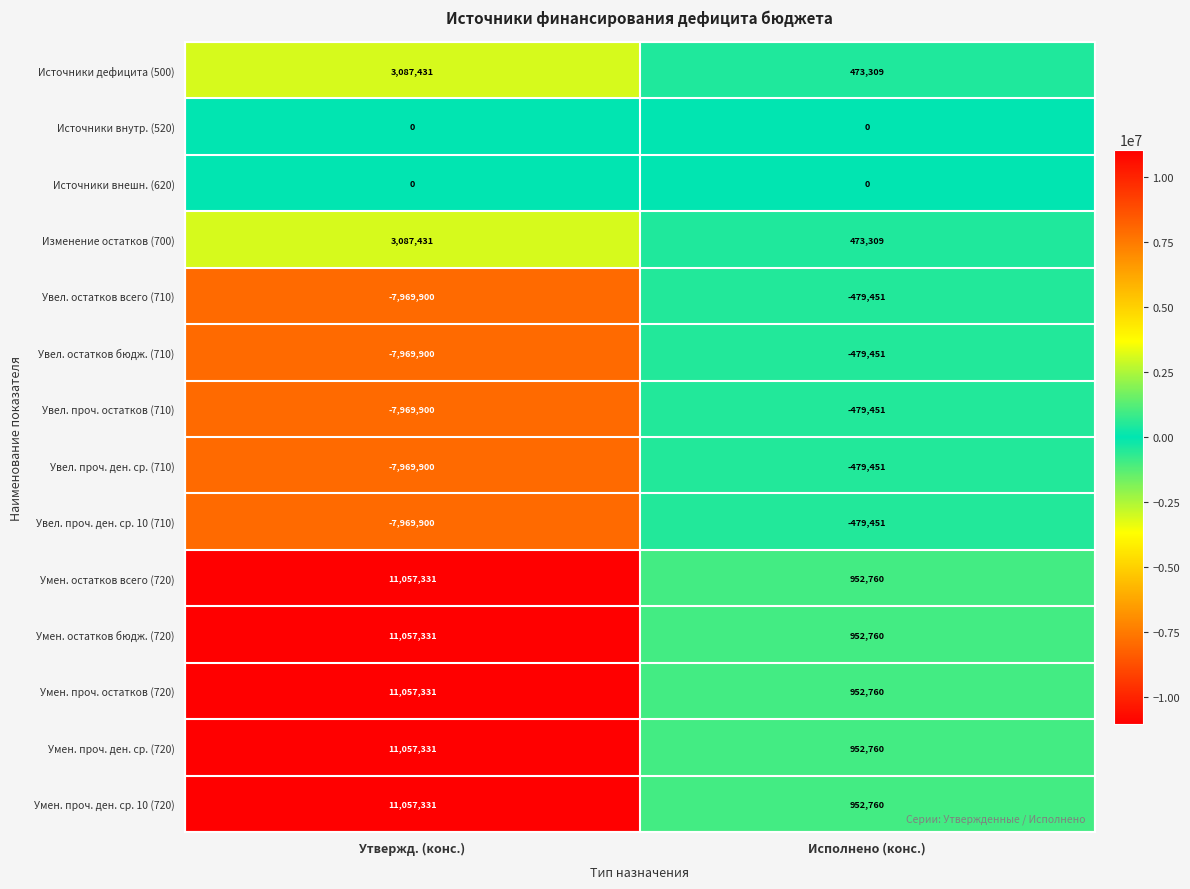

What is the spread (max minus min) of values at Исполнено (конс.)?

1432211